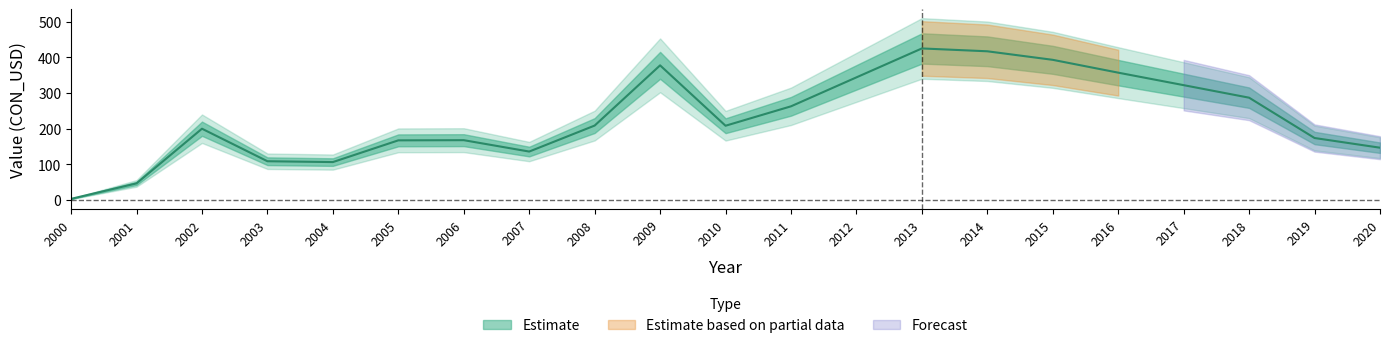

List the labels in order of value, smallest first.

2000, 2001, 2004, 2003, 2007, 2020, 2005, 2006, 2019, 2002, 2010, 2008, 2011, 2018, 2017, 2012, 2016, 2009, 2015, 2014, 2013